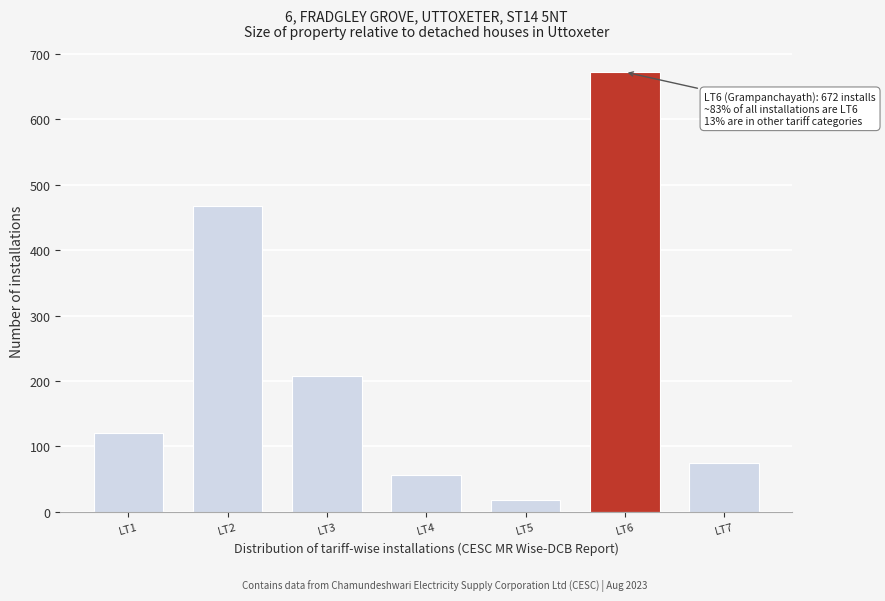

Reading left to right, transcribe all the data shown in this chart.

121	467	208	56	18	672	74